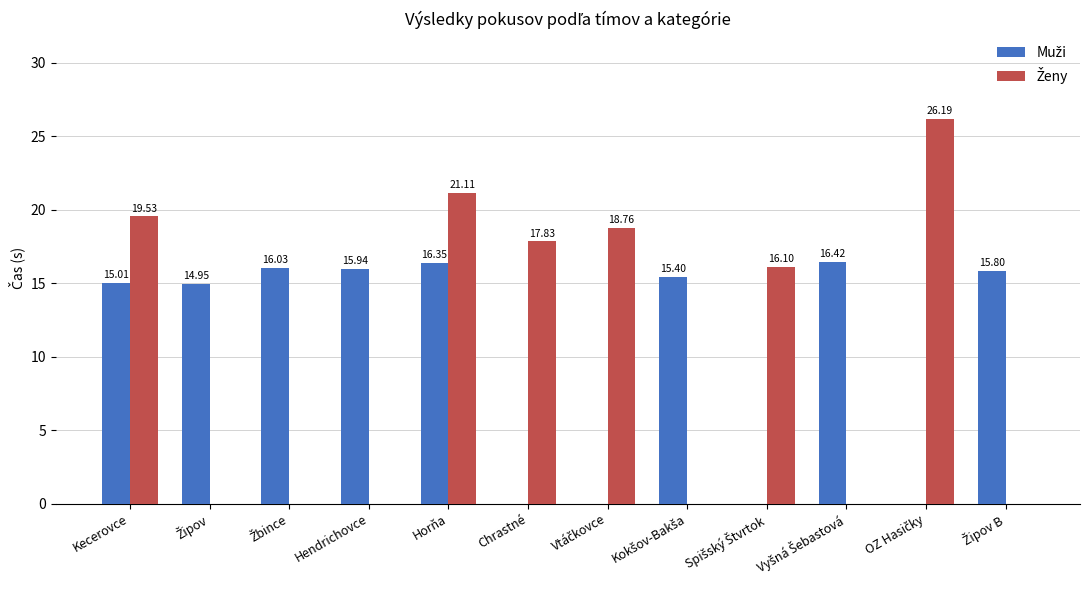

How many groups of bars are there?

12